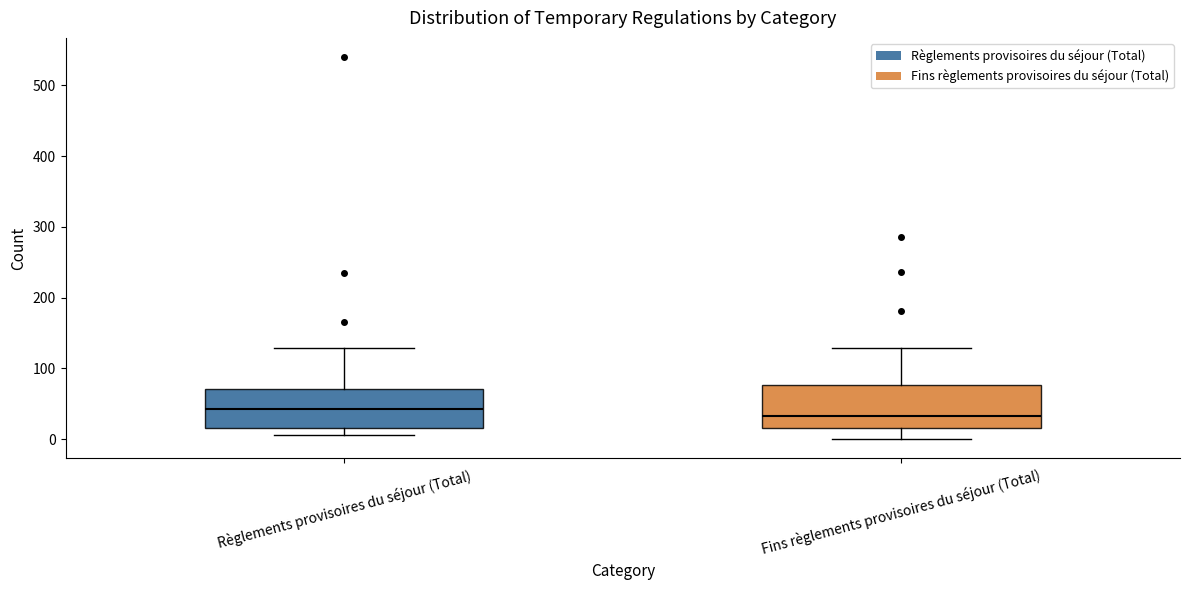

Where is the upper edge of the box for Fins règlements provisoires du séjour (Total) on the y-axis? The values are not printed on the chart, so give them approximately, as read against the axis.

80